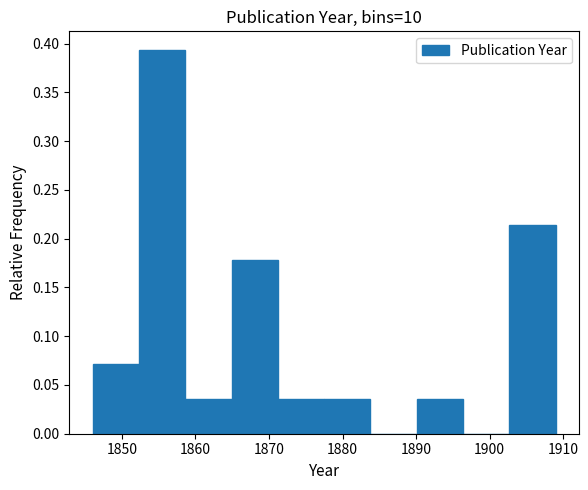

Reading left to right, list every bar in this chart as the range it spans on the x-axis followed by its height. Neither the bar edges nor the heights are printed on the chart, so give them approximately, as read against the axes.

1846.0 to 1852.3: 0.070
1852.3 to 1858.6: 0.395
1858.6 to 1864.9: 0.035
1864.9 to 1871.2: 0.180
1871.2 to 1877.5: 0.035
1877.5 to 1883.8: 0.035
1883.8 to 1890.1: 0
1890.1 to 1896.4: 0.035
1896.4 to 1902.7: 0
1902.7 to 1909.0: 0.215